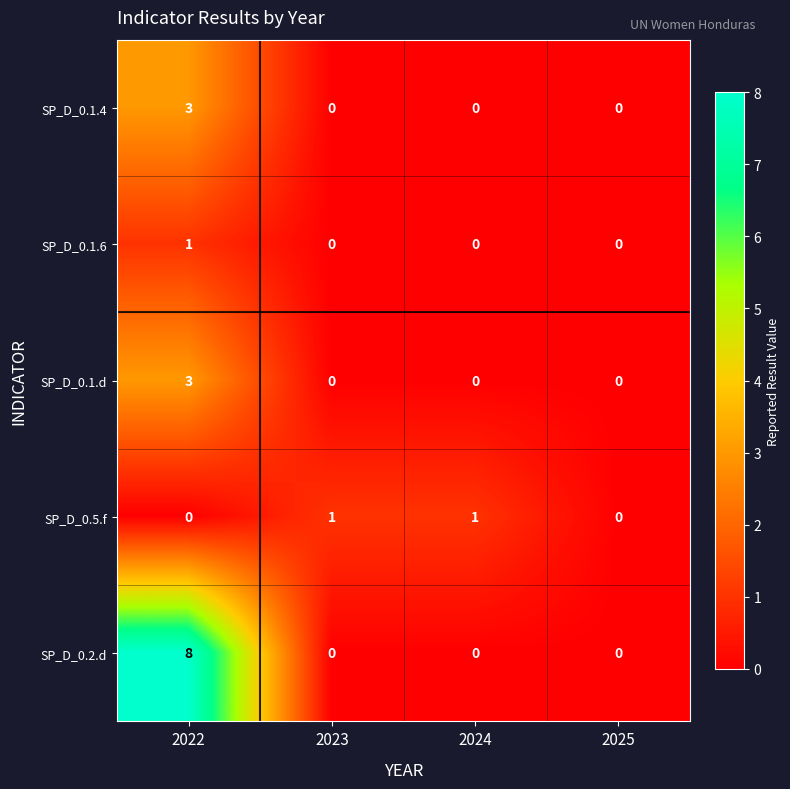

Between 2022 and 2023, which series saw the biggest shift?

SP_D_0.2.d